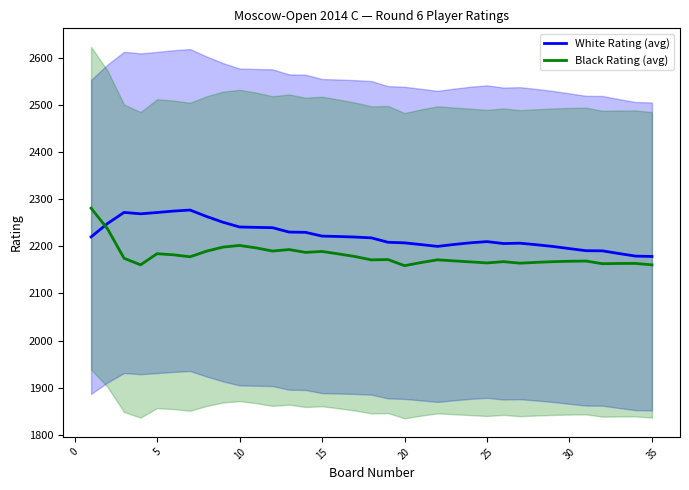

True or false: White Rating (avg) and Black Rating (avg) cross at least once.

True